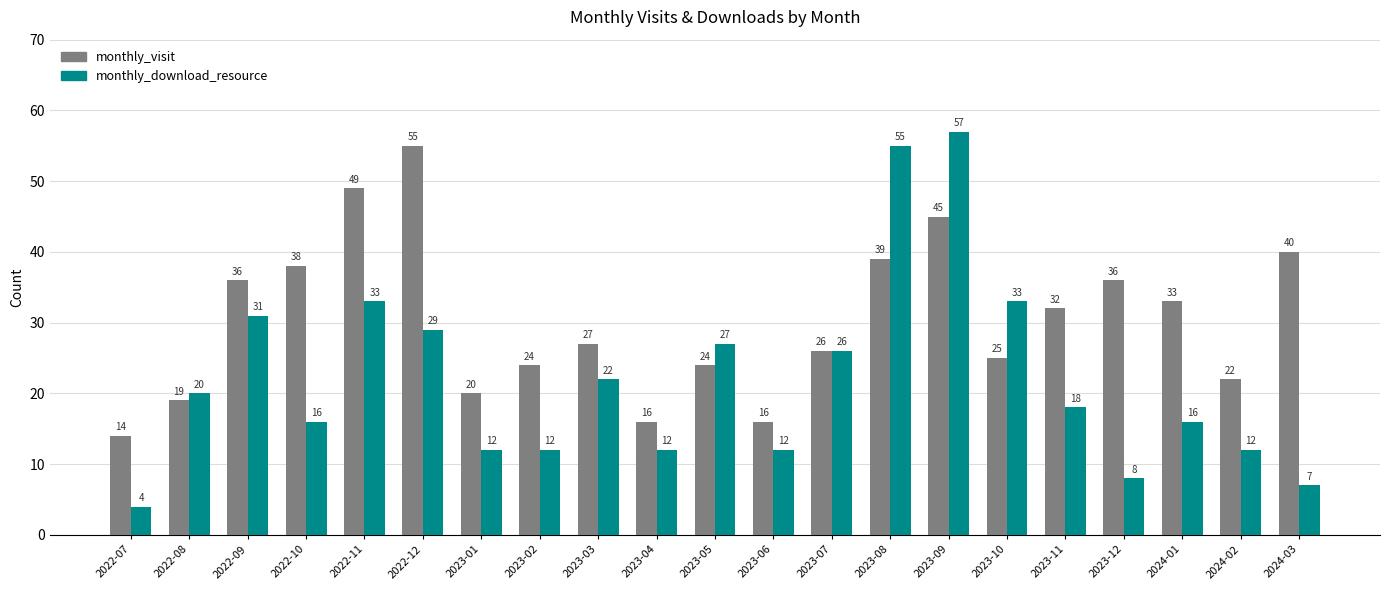

How many bars are there in total?

42